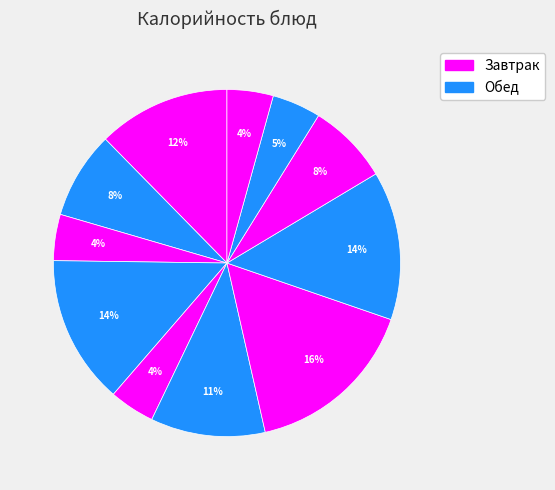

How many segments does this pie chart have?

11